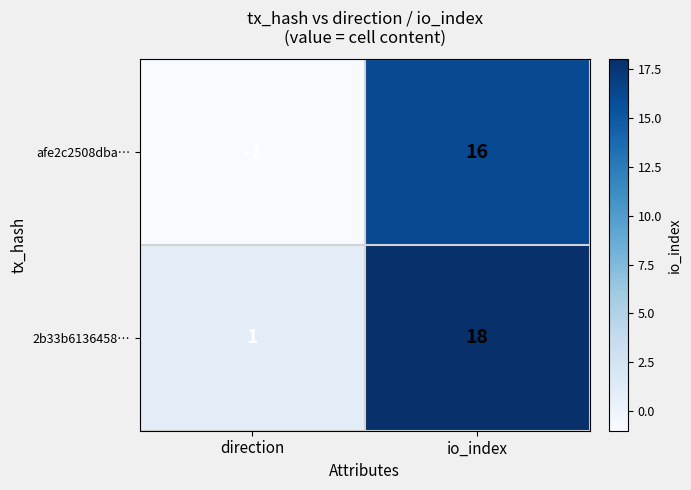

Where is afe2c2508dba… nearest to the value 7?

direction